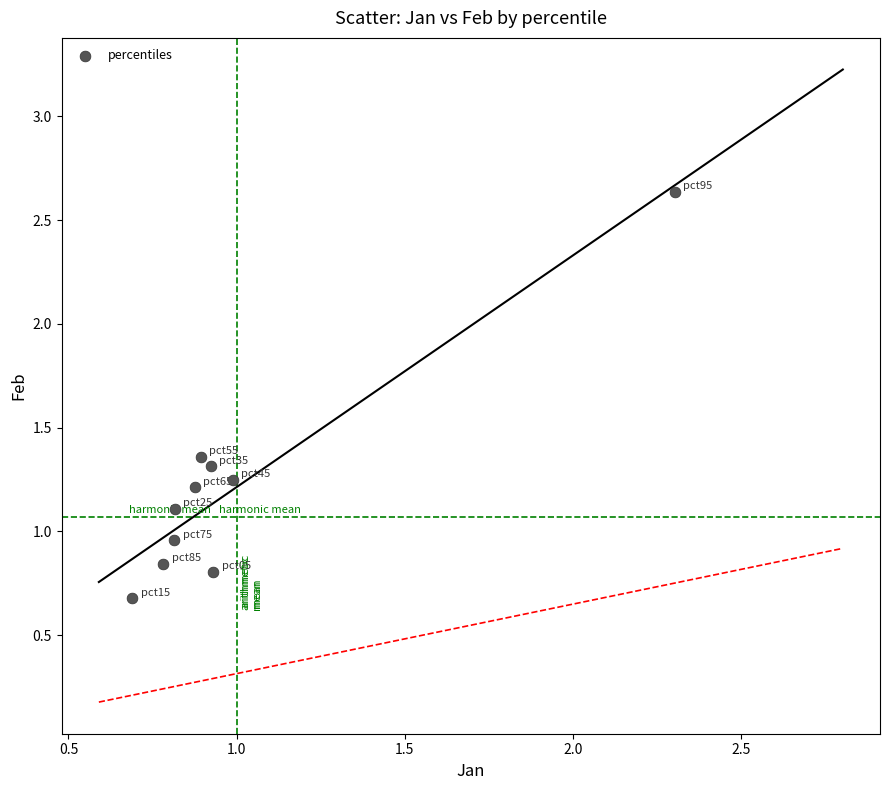

What is the range of X values (max minus min)?

1.6